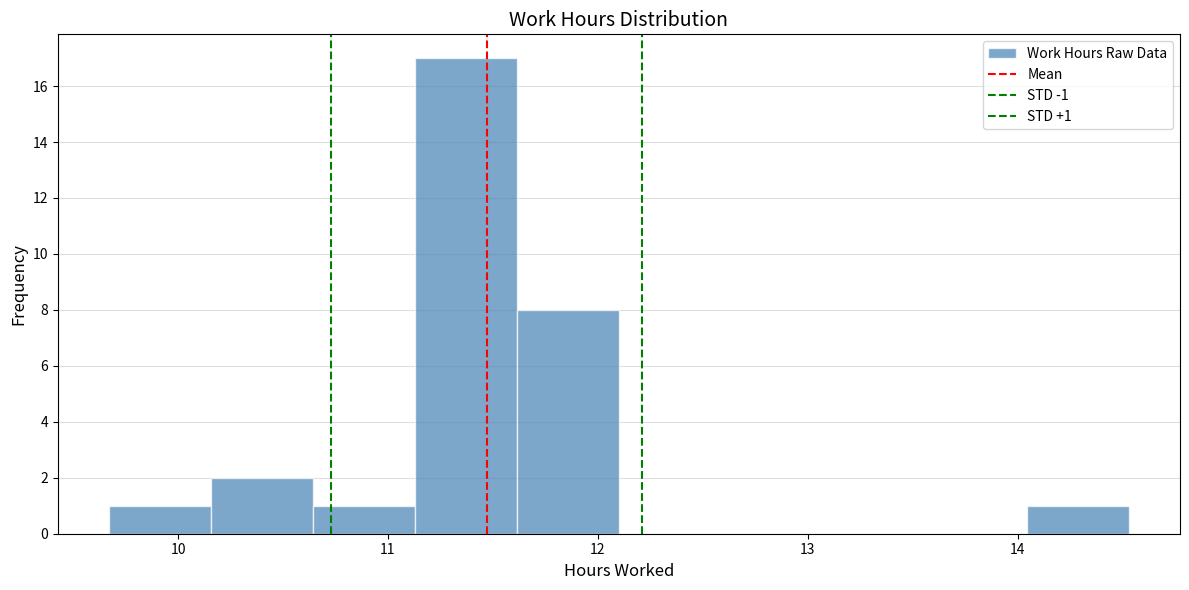

Over which range of the x-axis is the bar tallest?

11.1 to 11.6